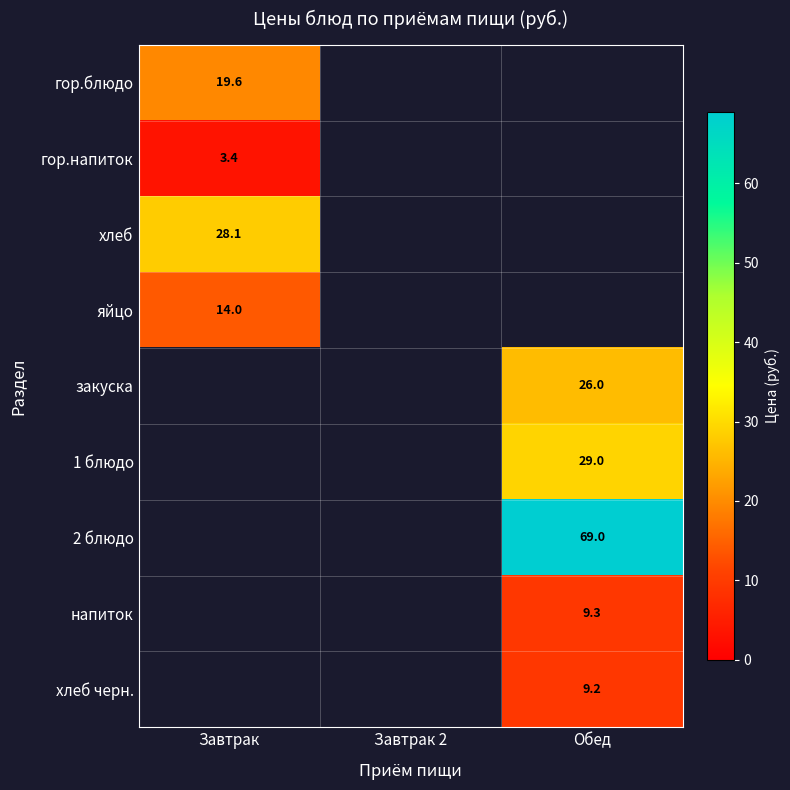

At how many categories does at least one series exceed 12?

2